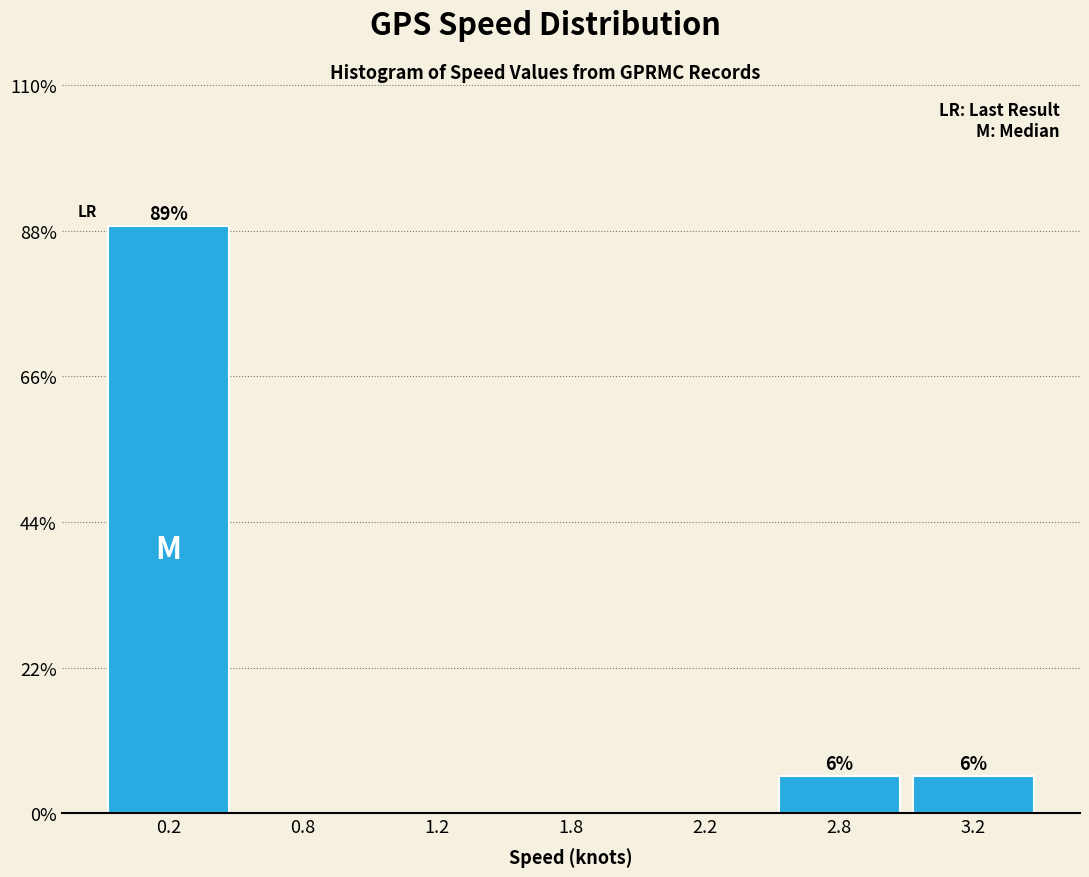

Reading left to right, list all the values displayed in this chart.

0.2=88.8	0.8=0.0	1.2=0.0	1.8=0.0	2.2=0.0	2.8=5.6	3.2=5.6